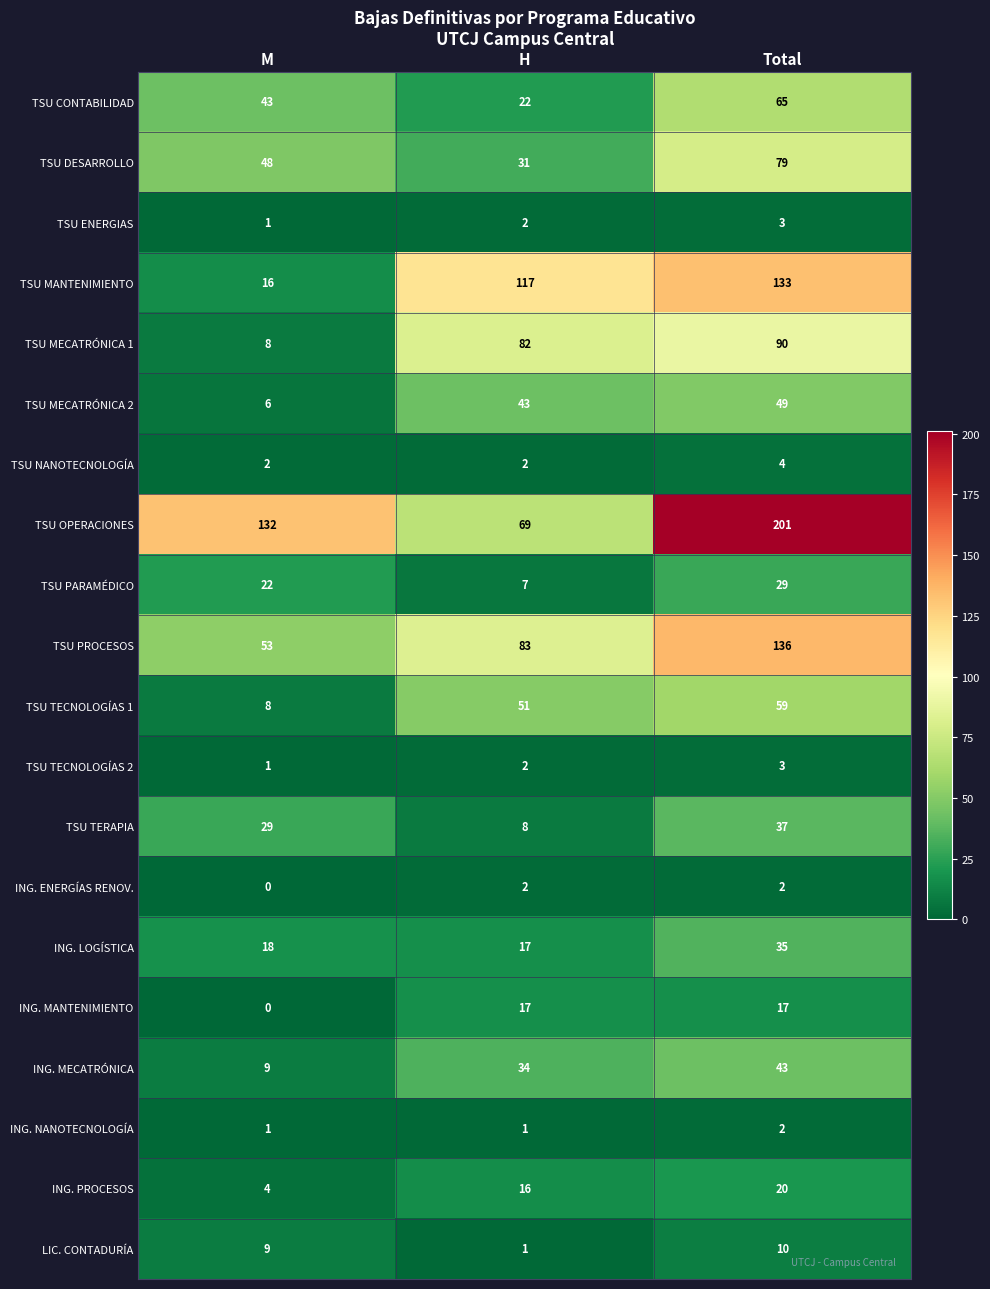

Rank the categories by TSU ENERGIAS value from highest to lowest.

Total, H, M